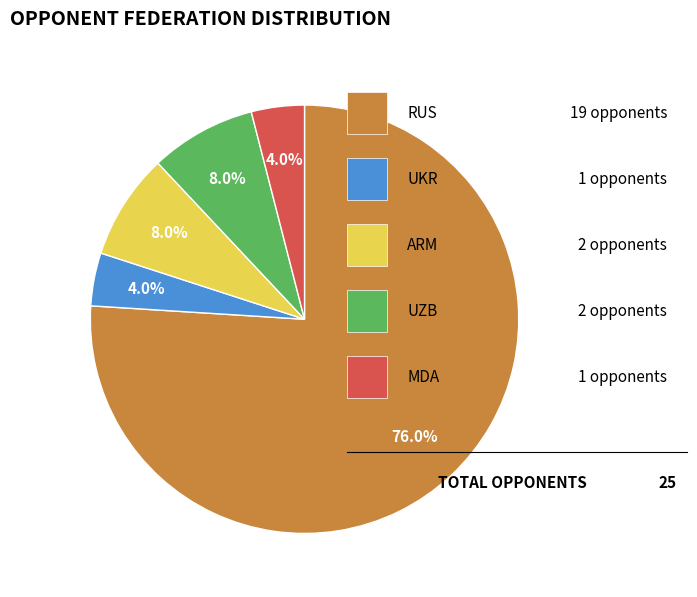

Does any single category account for the majority?

Yes